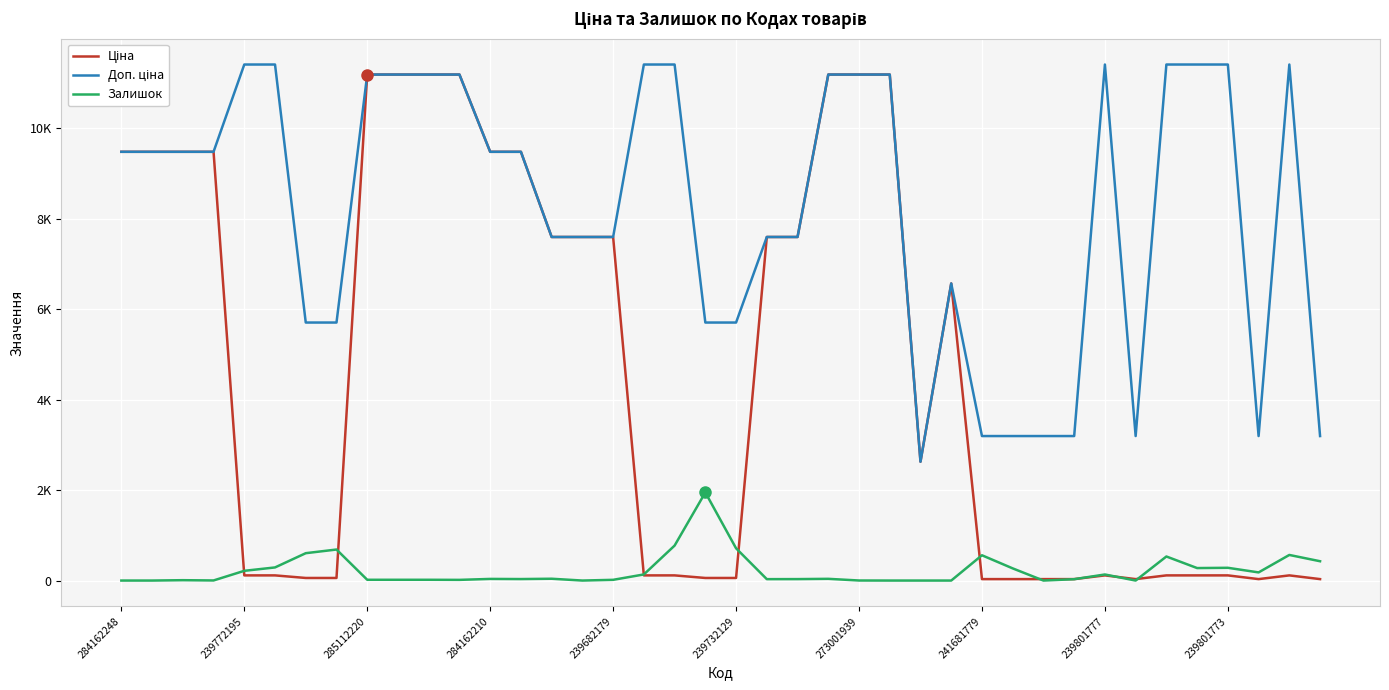

What is the value of the Доп. ціна point at the 12th from the left?

11188.2